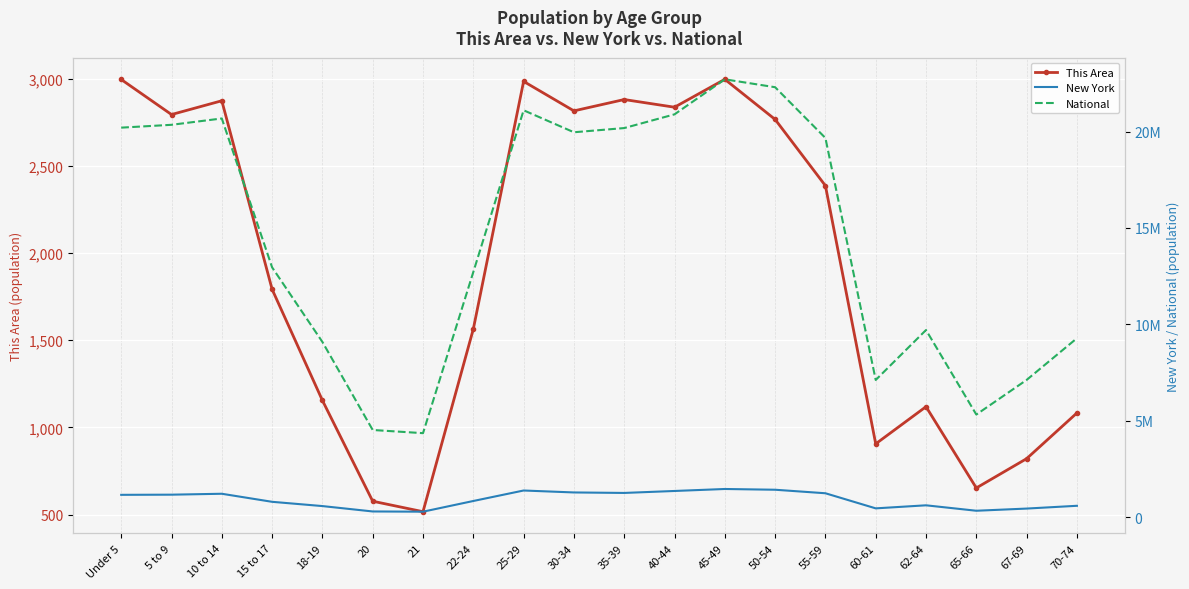

At which category does National reach its first local valley?

21